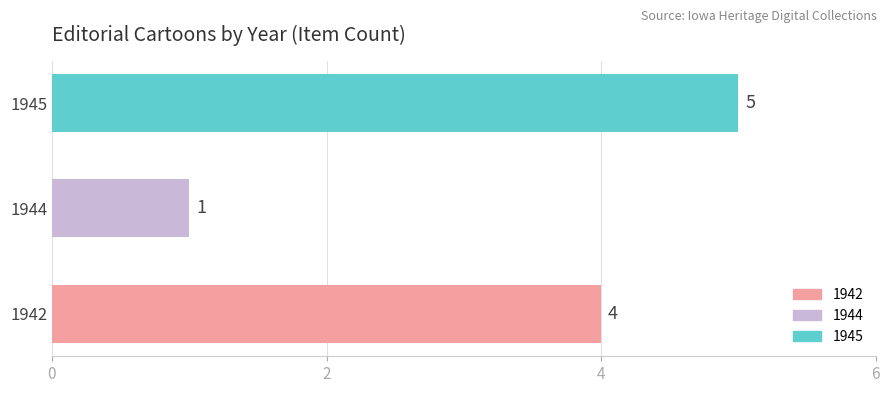

List the labels in order of value, smallest first.

1944, 1942, 1945